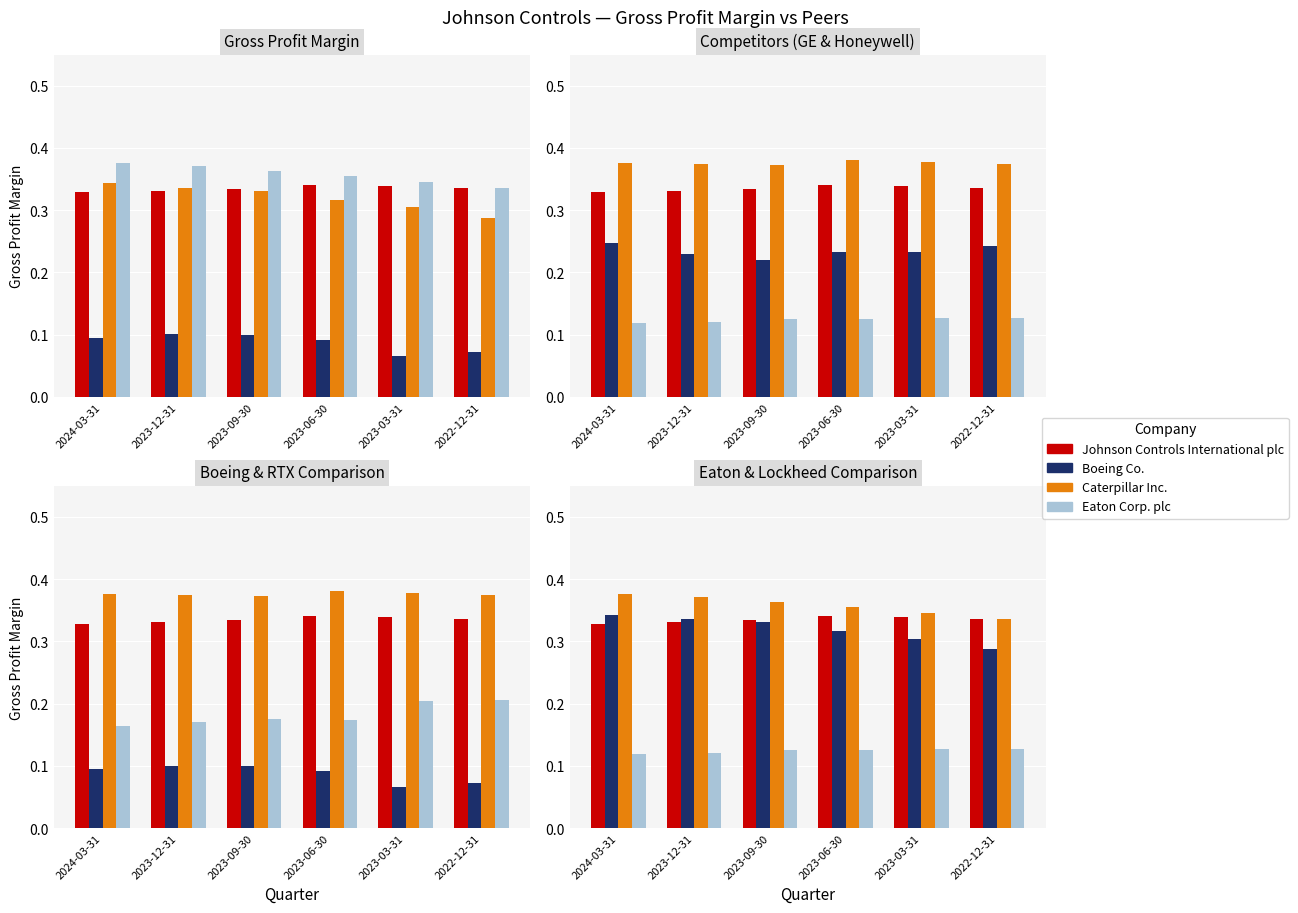

What is the greatest value displayed?

0.4